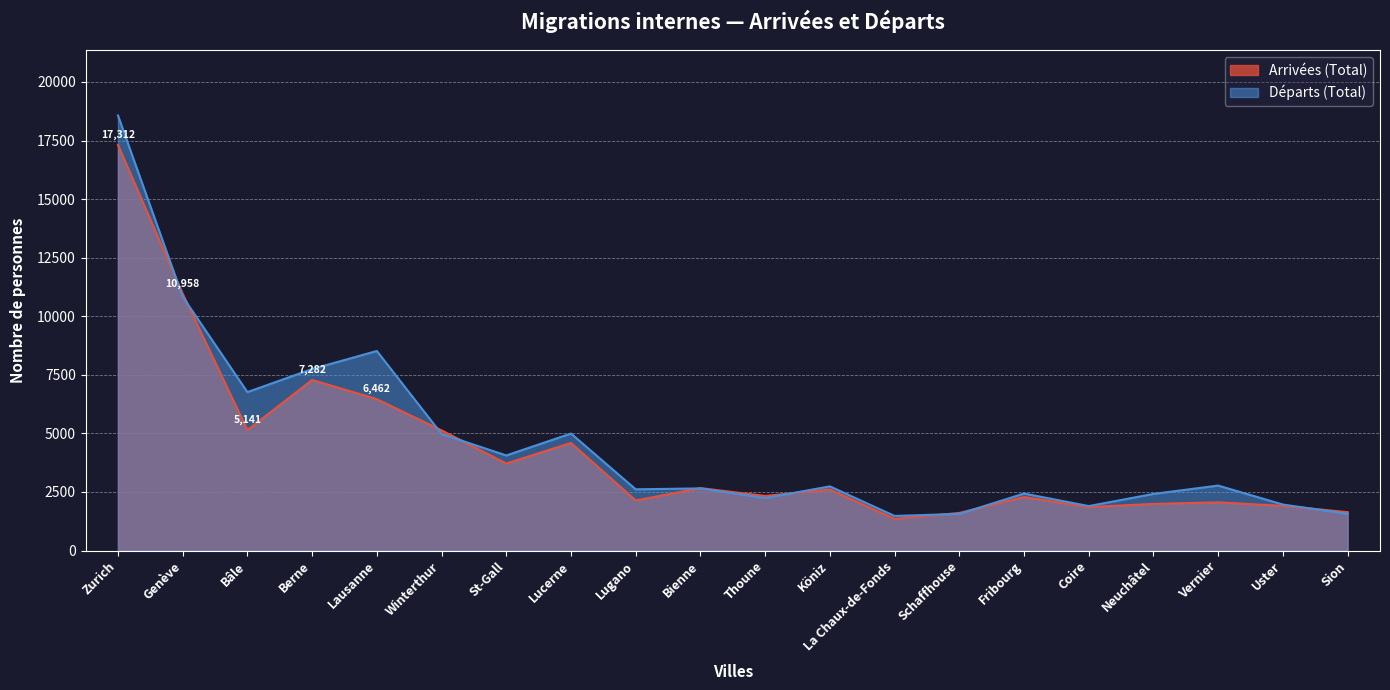

What is the label of the 1st point from the left?

Zurich